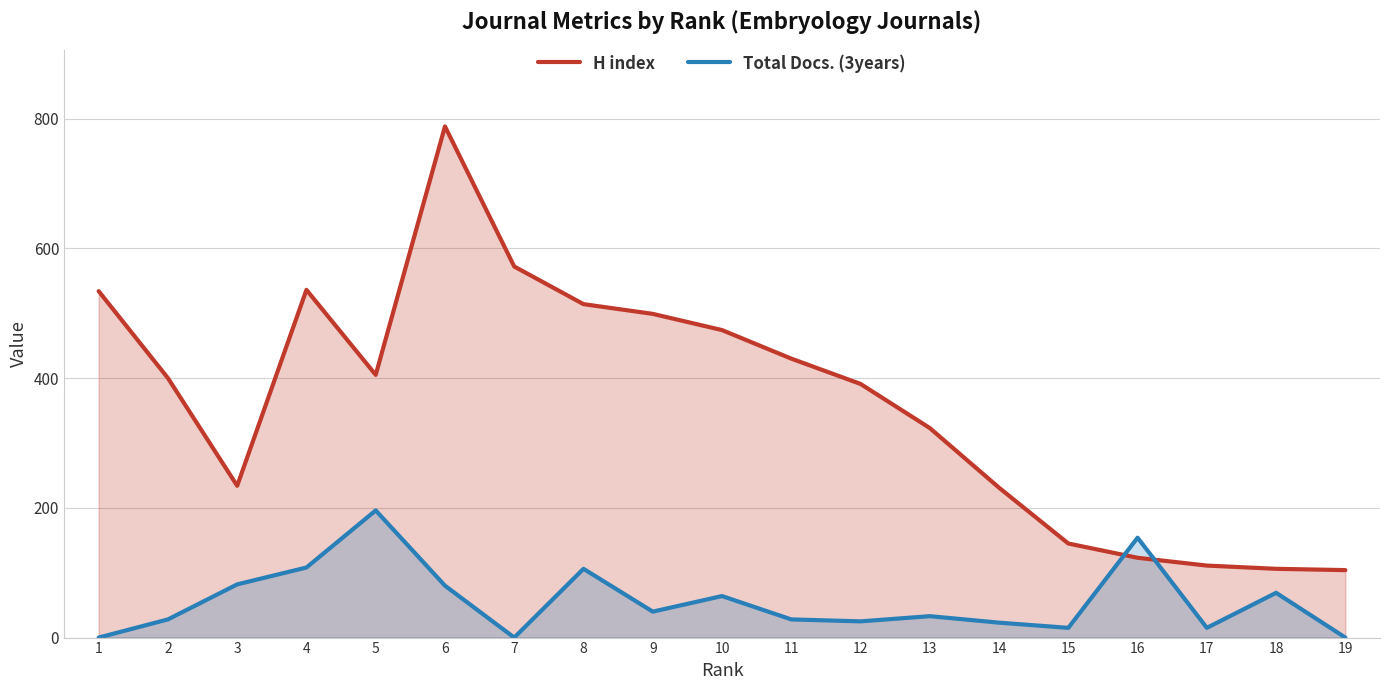

Which series ends up on top after the final intersection of Total Docs. (3years) and H index?

H index